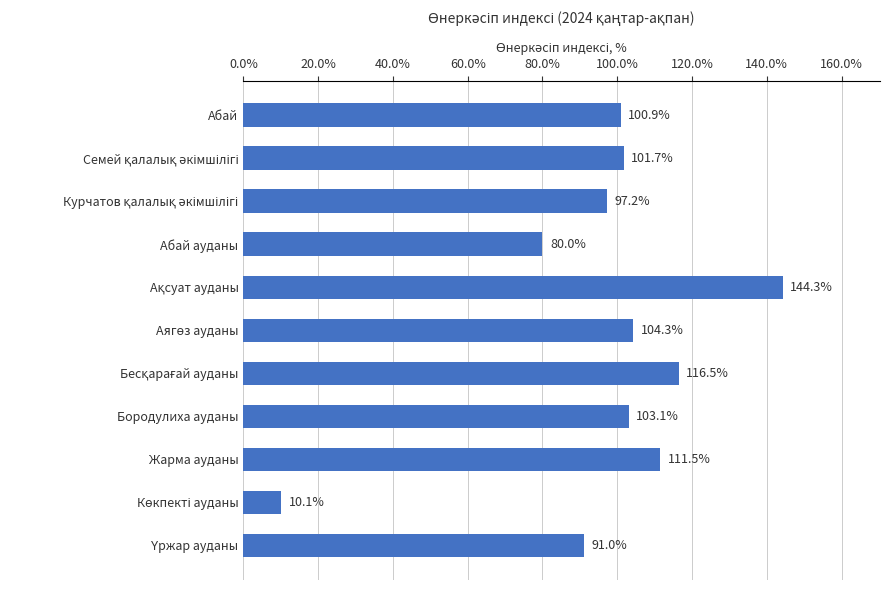

Is it true that the value at Абай ауданы is 38.3?

False